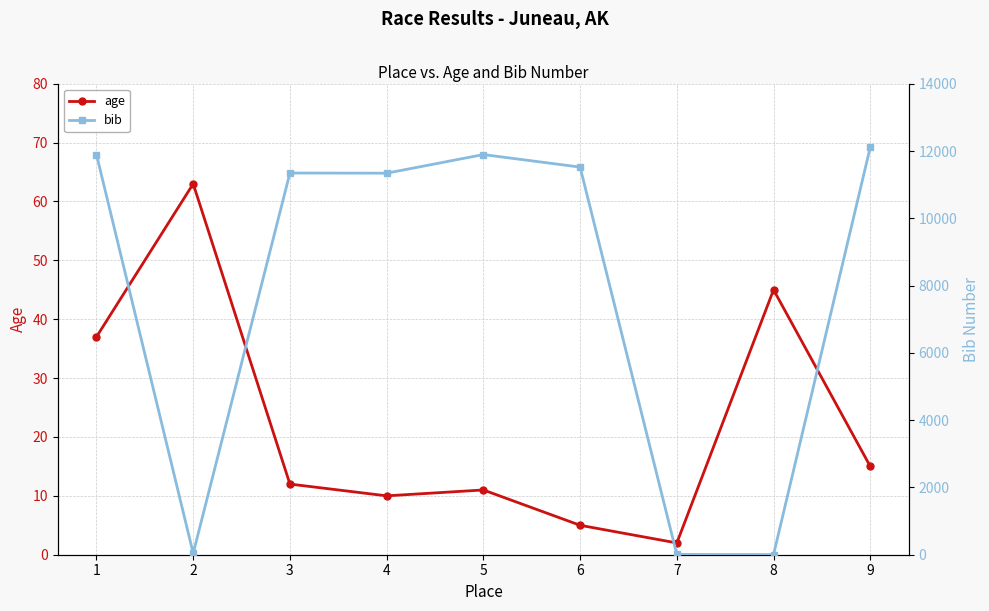

Which series has the largest range (max minus min)?

bib